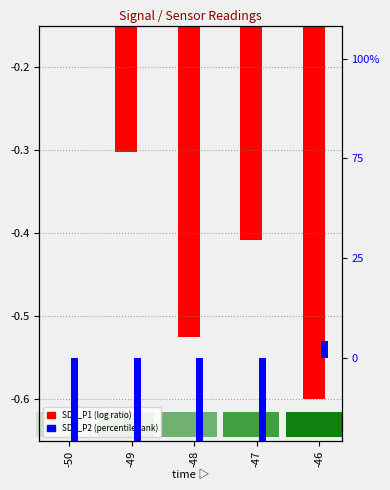

What is the value of the SDS_P1 bar at the 4th from the left?

-0.4